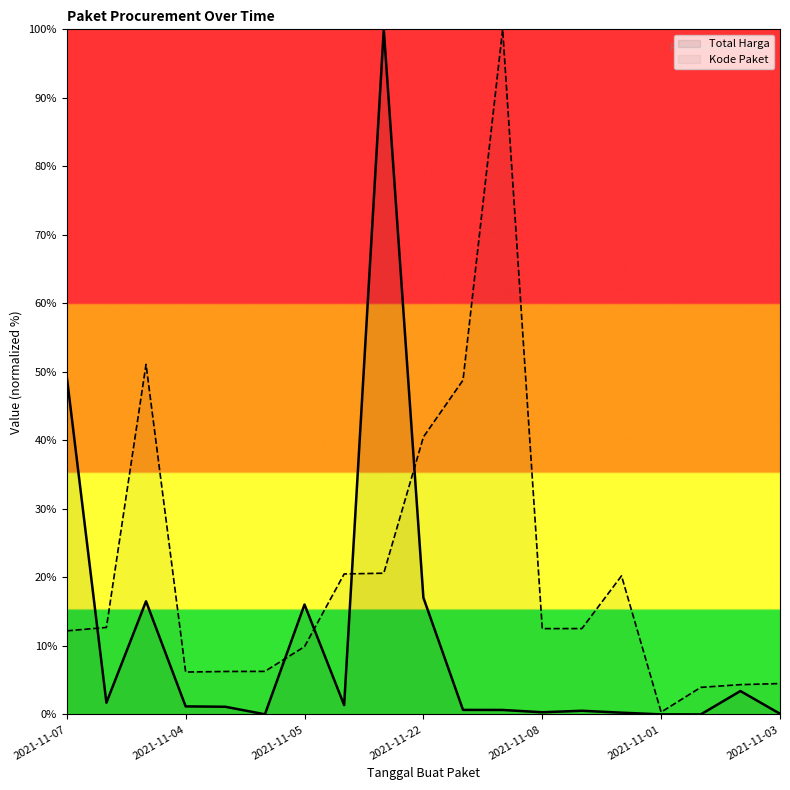

True or false: Total Harga has a value of 0.3 at 14.

True